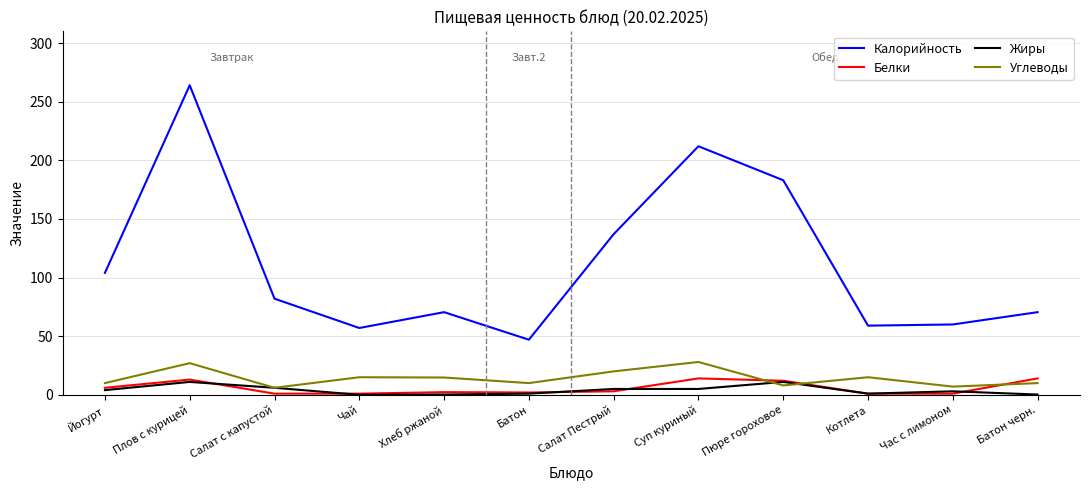

Is the value of Углеводы at Батон черн. greater than the value of Белки at Котлета?

Yes